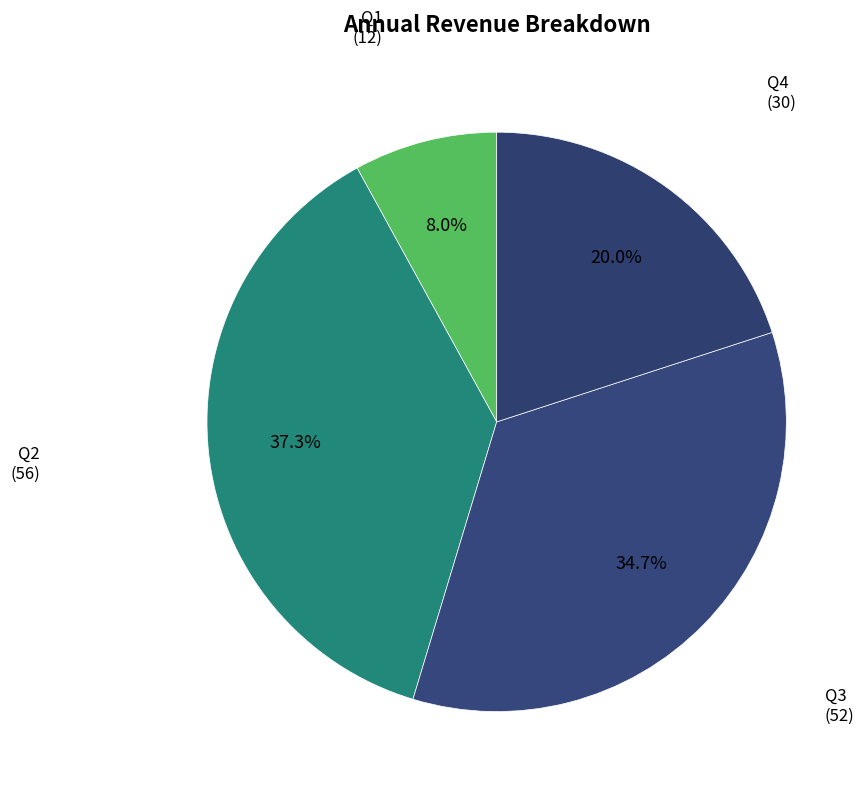

Count the number of slices in the pie.

4